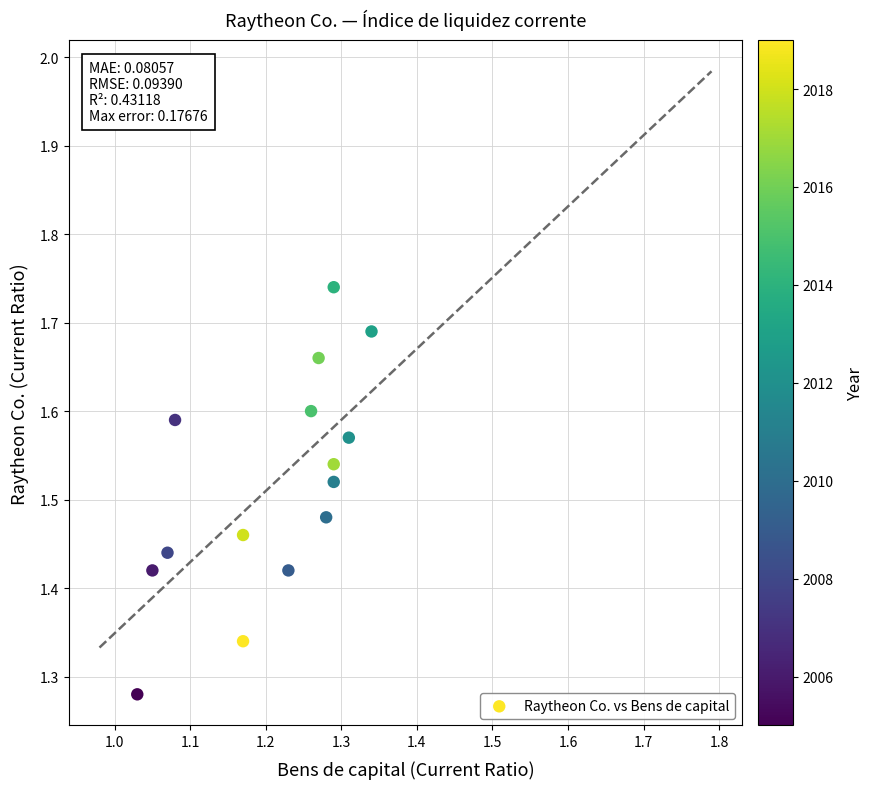

What is the range of Y values (max minus min)?

0.5